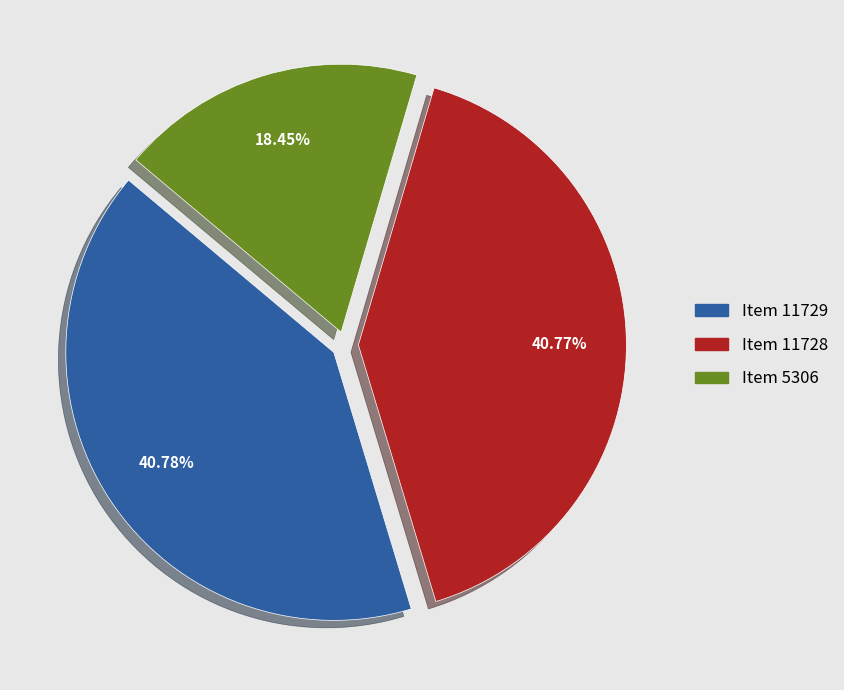

To the nearest percent, what percentage of the pie is Item 5306?

18%